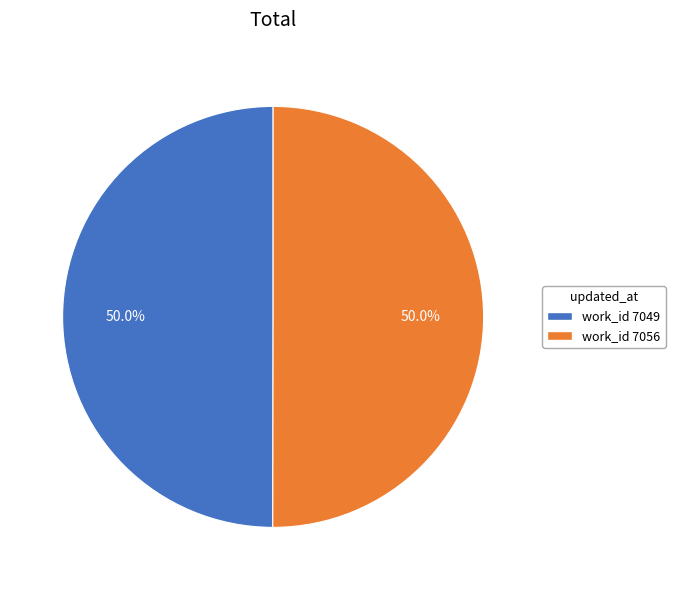

How many segments does this pie chart have?

2